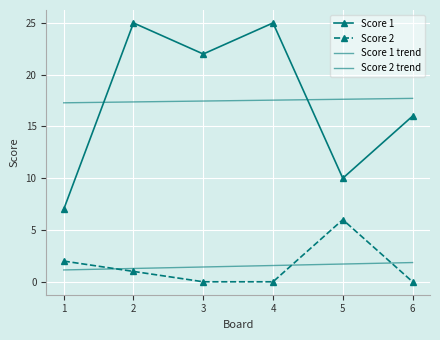

Reading left to right, what are all the values shown in this chart?

Score 1: 1=7.0	2=25.0	3=22.0	4=25.0	5=10.0	6=16.0
Score 2: 1=2.0	2=1.0	3=0.0	4=0.0	5=6.0	6=0.0
Score 1 trend: 1=17.3	2=17.4	3=17.5	4=17.5	5=17.6	6=17.7
Score 2 trend: 1=1.1	2=1.3	3=1.4	4=1.6	5=1.7	6=1.9